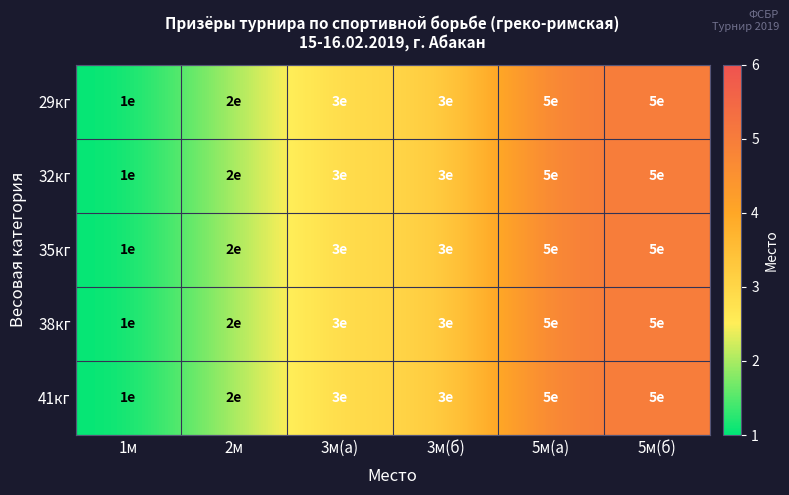

Which has a higher value, 3м(б) or 2м?

3м(б)